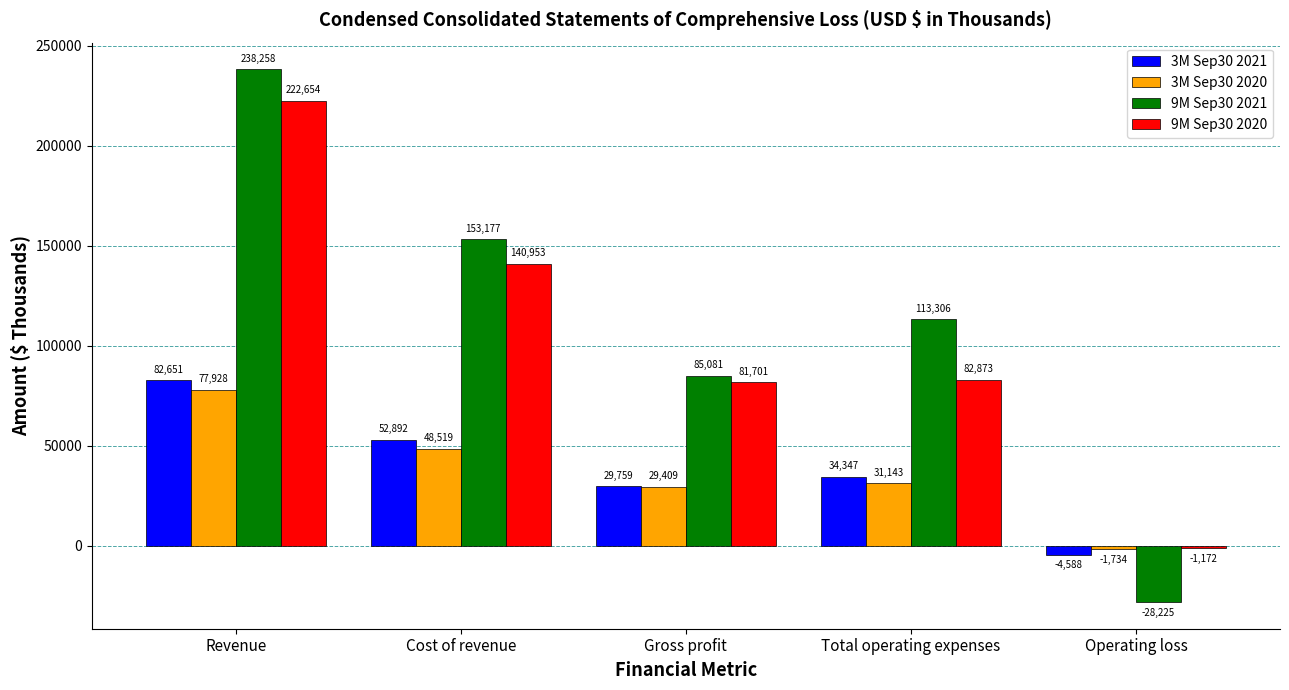

What is the sum of the 9M Sep30 2020 values at Cost of revenue and Total operating expenses?

223826